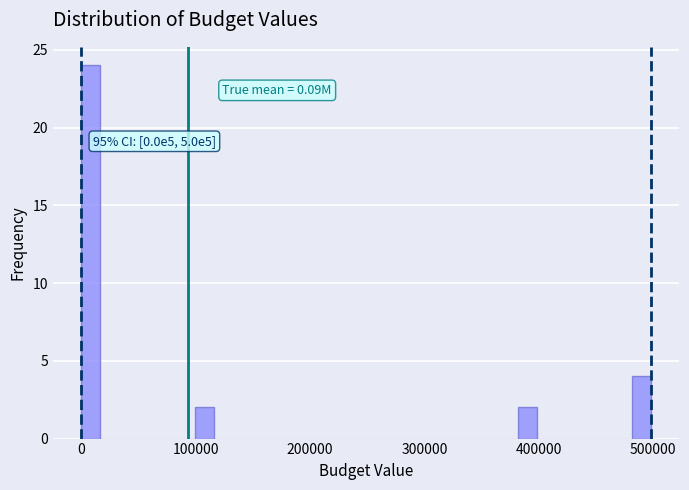

Read against the x-axis, roughly where is the centre of the tallest bar?

10000